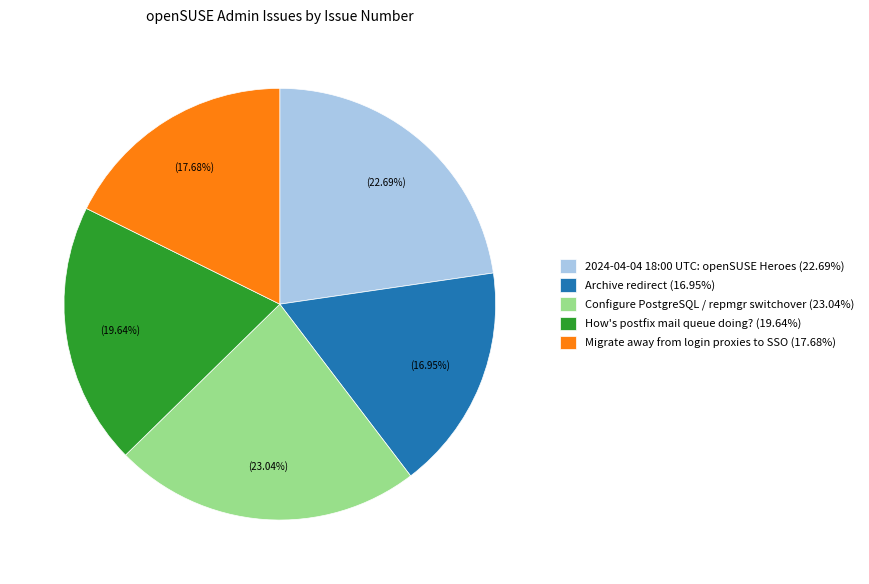

Does Migrate away from login proxies to SSO account for over 50% of the chart?

No